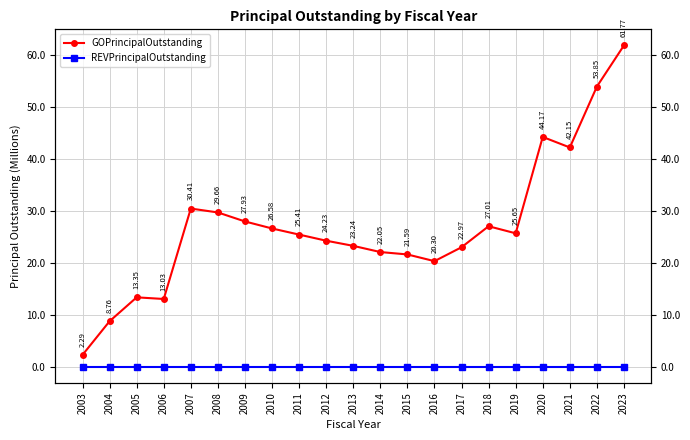

Rank the series at 2022 from highest to lowest value.

GOPrincipalOutstanding, REVPrincipalOutstanding